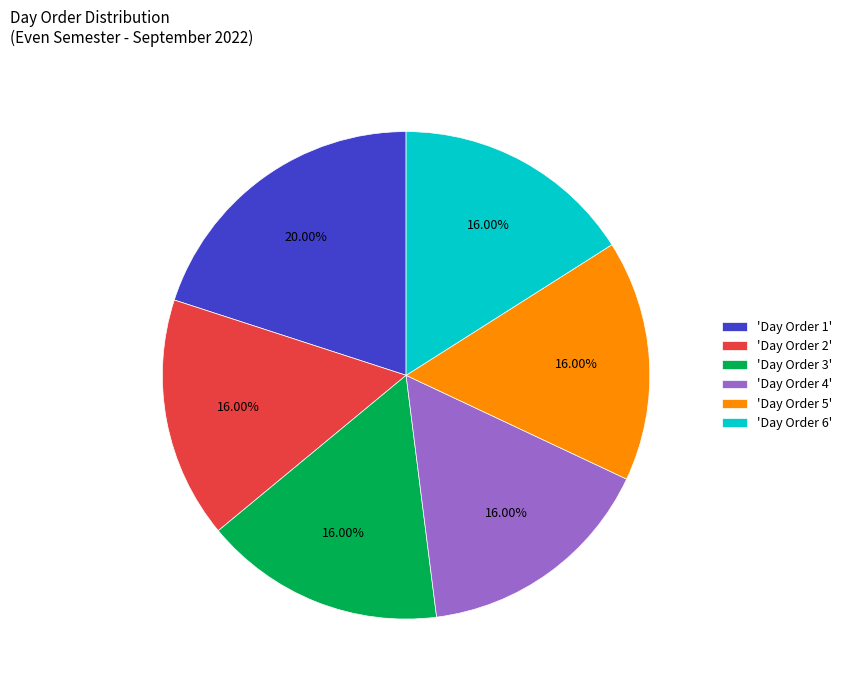

Which has a higher value, 'Day Order 1' or 'Day Order 2'?

'Day Order 1'